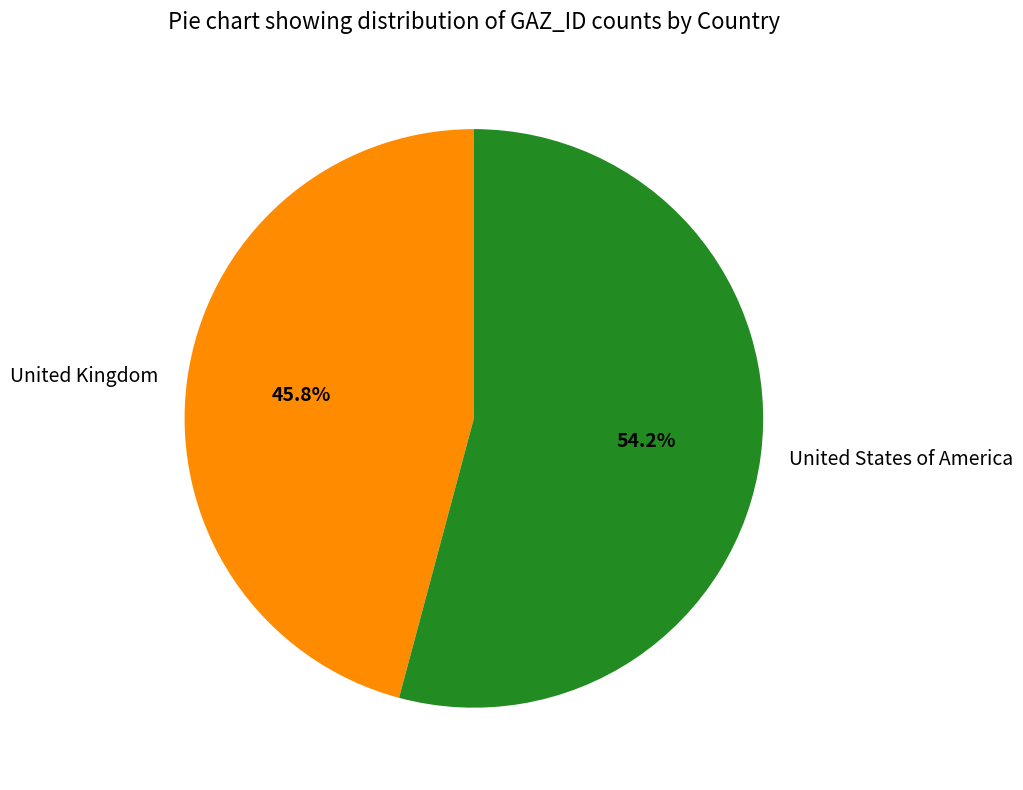

To the nearest percent, what is the difference between the United States of America and United Kingdom slice percentages?

8%